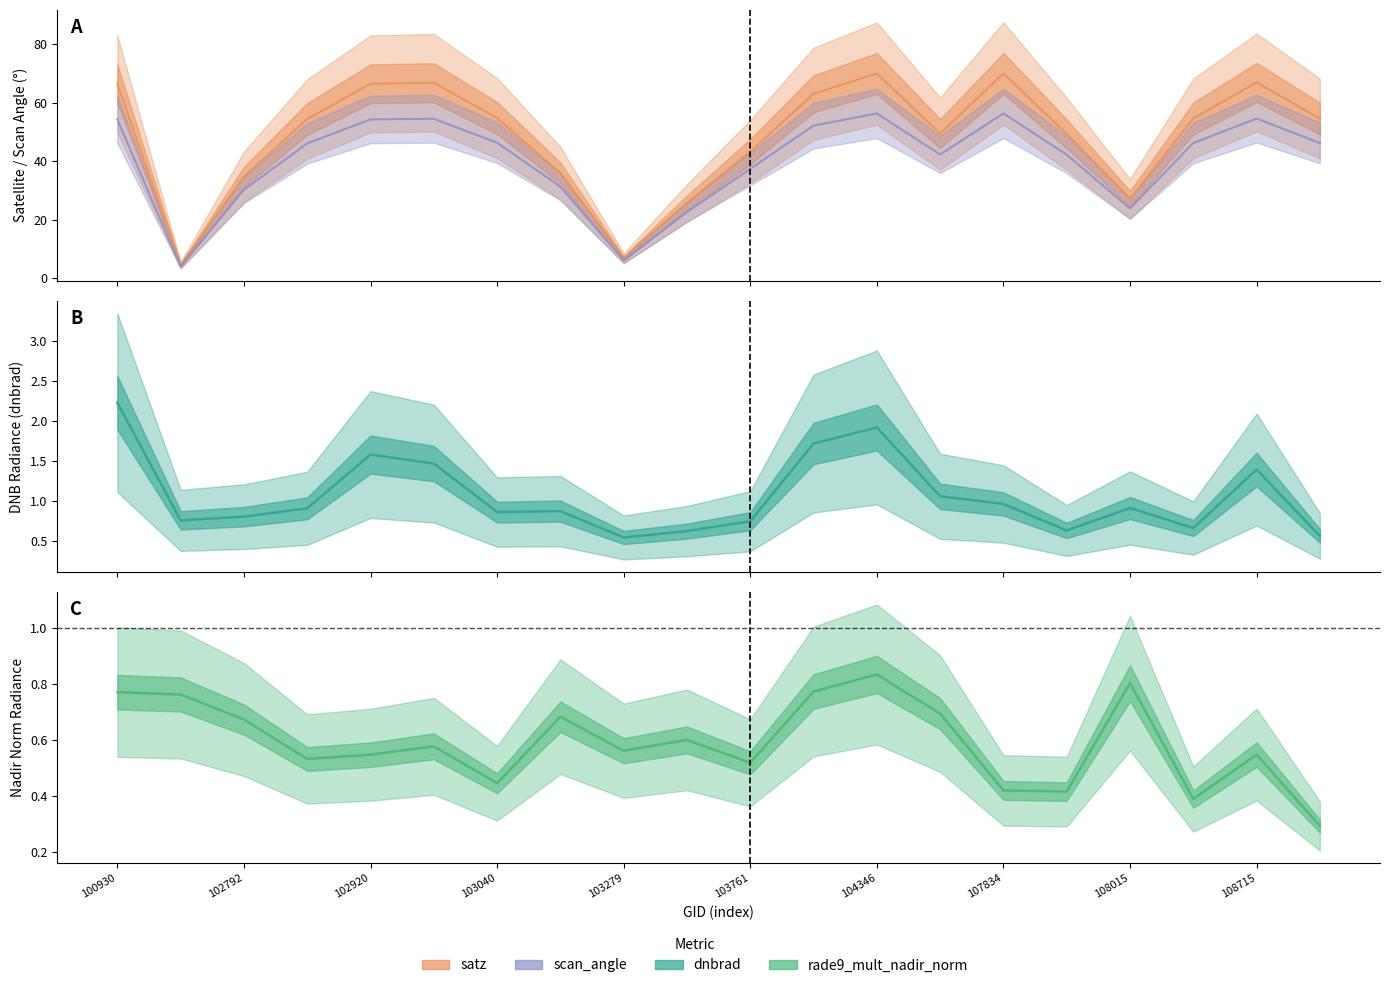

How many interior local valleys does the rade9_mult_nadir_norm series have?

6